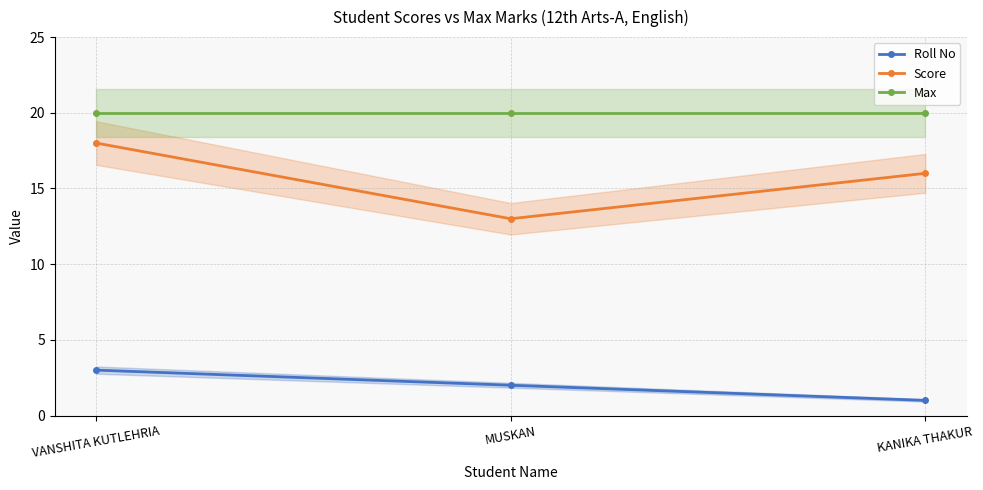

At MUSKAN, list the series in order from smallest to largest.

Roll No, Score, Max